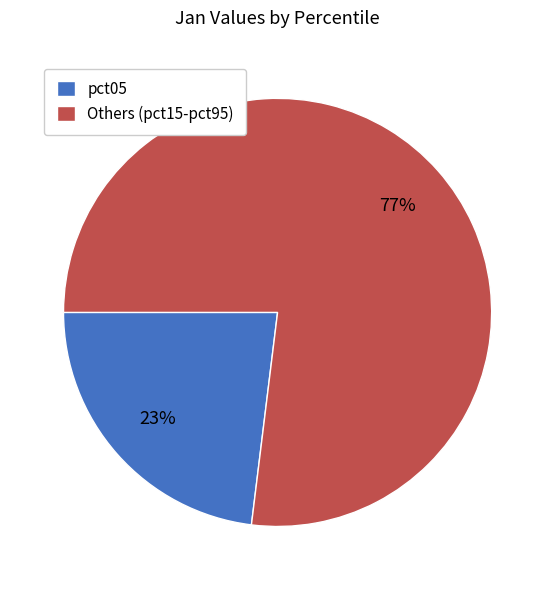

Rank the categories by value from lowest to highest.

pct05, Others (pct15-pct95)